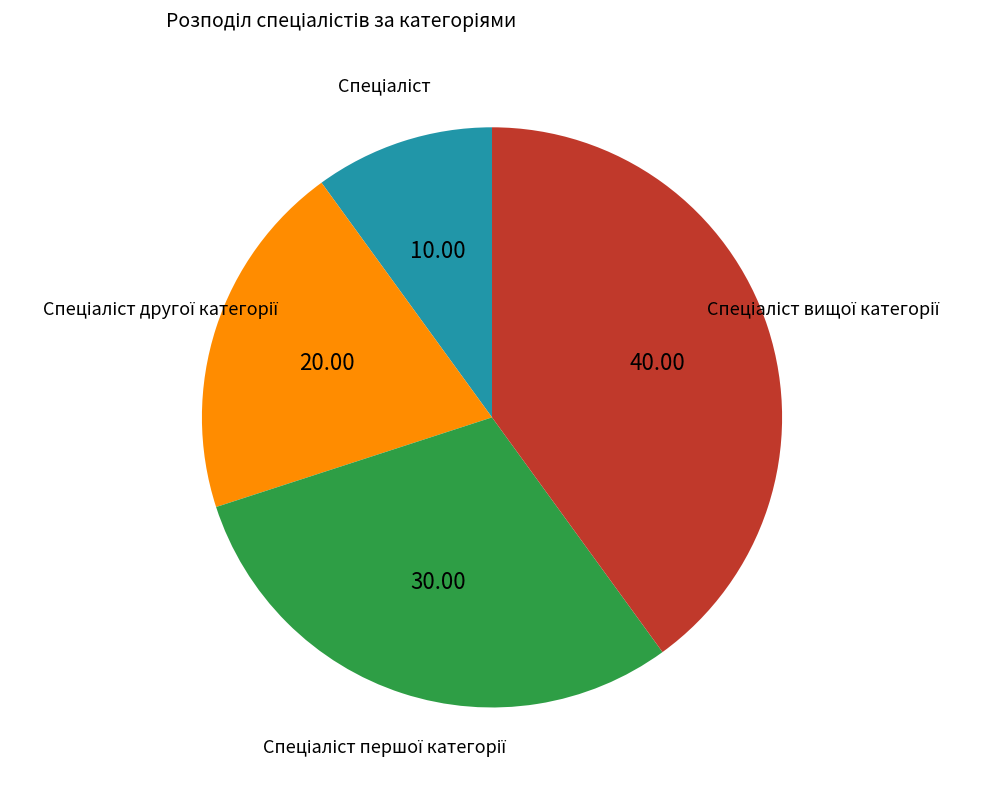

Is there a majority slice in this chart?

No